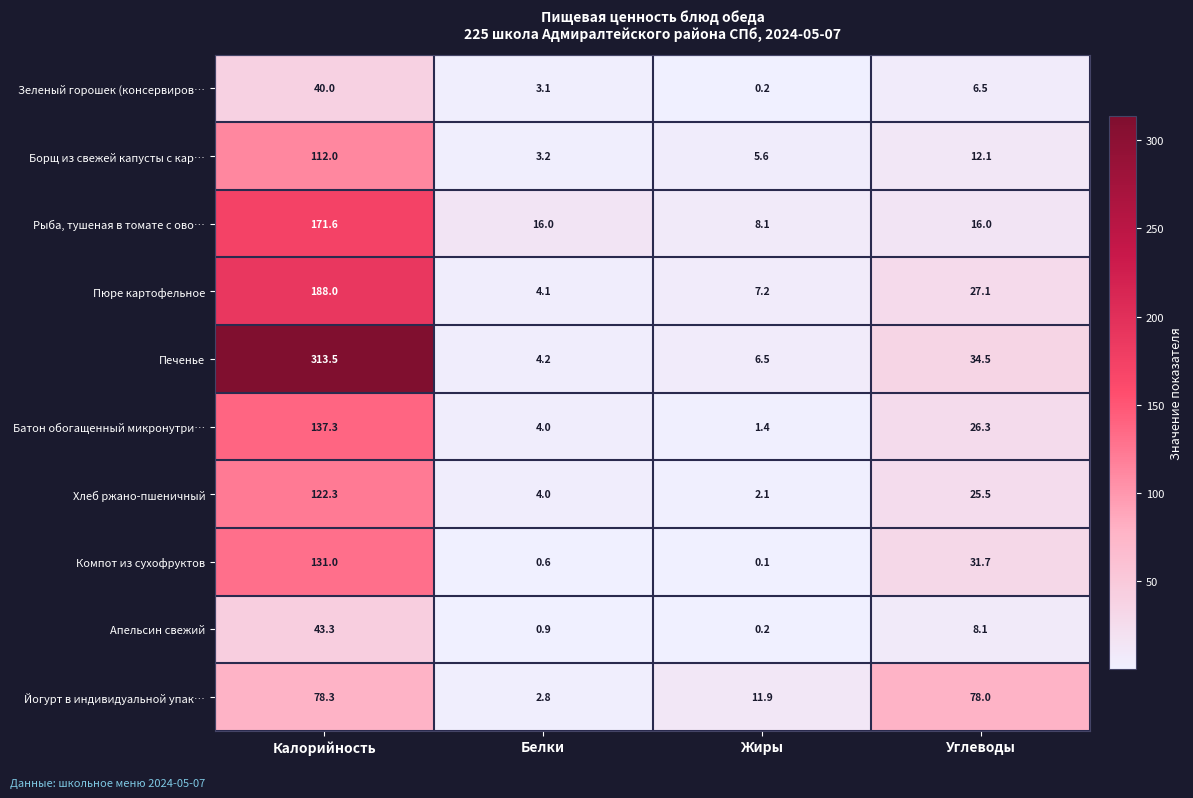

The value of Пюре картофельное at Углеводы is 27.1. True or false?

True